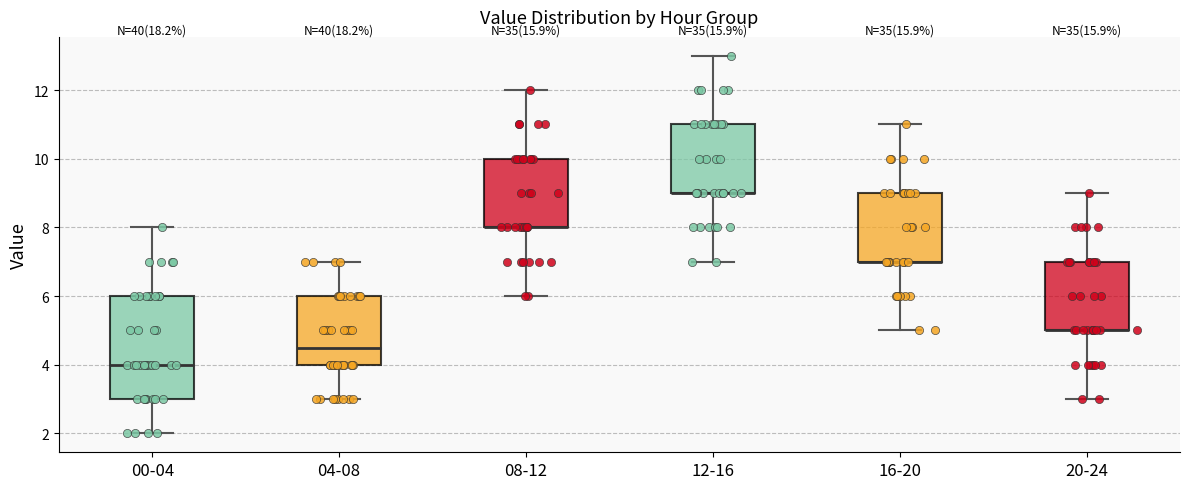

Reading left to right, transcribe this box plot: for each box, give where its median line is, the range the box spans, and where its two whiskers end, as read against the y-axis. The values are not printed on the chart, so give them approximately, as read against the axis.

00-04: median 4.0, box 3.0 to 6.0, whiskers 2.0 to 8.0
04-08: median 4.6, box 4.0 to 6.0, whiskers 3.0 to 7.0
08-12: median 8.0 (drawn on the box's lower edge), box 8.0 to 10.0, whiskers 6.0 to 12.0
12-16: median 9.0 (drawn on the box's lower edge), box 9.0 to 11.0, whiskers 7.0 to 13.0
16-20: median 7.0 (drawn on the box's lower edge), box 7.0 to 9.0, whiskers 5.0 to 11.0
20-24: median 5.0 (drawn on the box's lower edge), box 5.0 to 7.0, whiskers 3.0 to 9.0